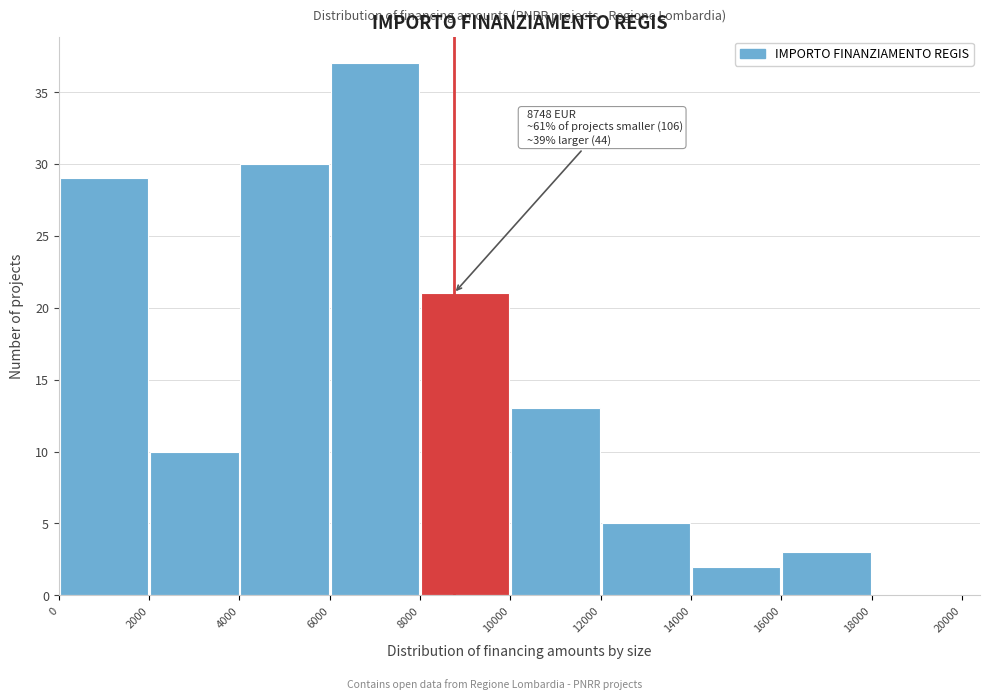

Which range on the x-axis has the tallest bar?

6000 to 8000